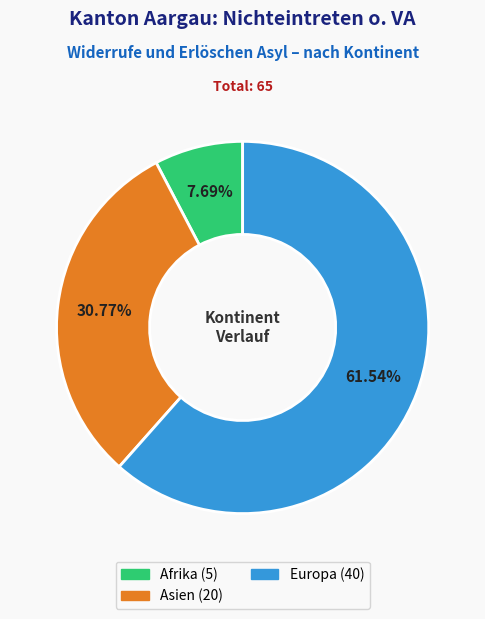

Does any single category account for the majority?

Yes